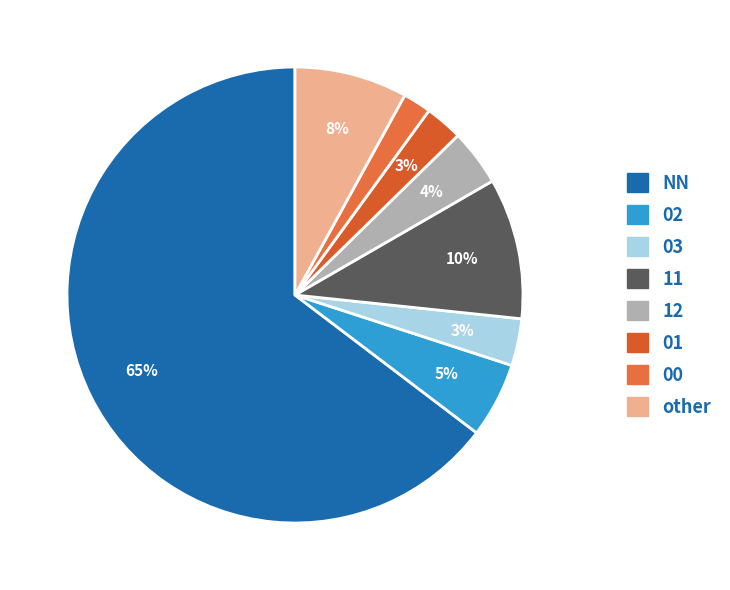

True or false: 12 accounts for 4% of the total.

True